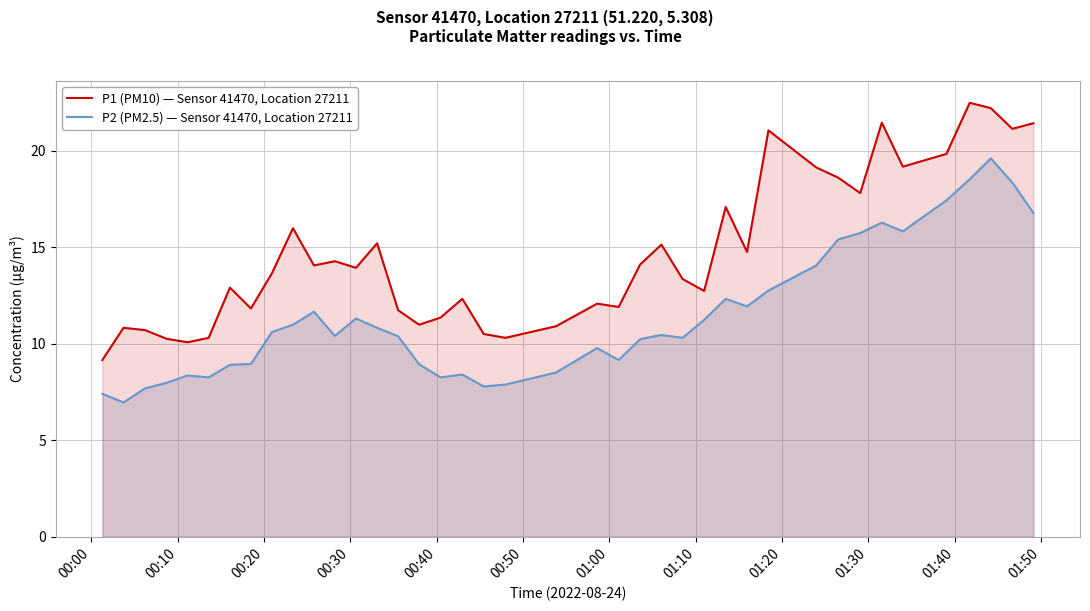

Reading left to right, what are all the values shown in this chart?

P1 (PM10) — Sensor 41470, Location 27211: 9.2	10.8	10.7	10.2	10.1	10.3	12.9	11.8	13.7	16.0	14.1	14.3	13.9	15.2	11.7	11.0	11.3	12.3	10.5	10.3	10.9	12.1	11.9	14.1	15.1	13.3	12.7	17.1	14.8	21.1	19.1	18.6	17.8	21.4	19.2	19.8	22.5	22.2	21.1	21.4
P2 (PM2.5) — Sensor 41470, Location 27211: 7.4	7.0	7.7	8.0	8.3	8.2	8.9	8.9	10.6	11.0	11.7	10.4	11.3	10.8	10.4	8.9	8.2	8.4	7.8	7.9	8.5	9.8	9.2	10.2	10.4	10.3	11.2	12.3	11.9	12.8	14.1	15.4	15.7	16.3	15.8	17.4	18.5	19.6	18.4	16.8